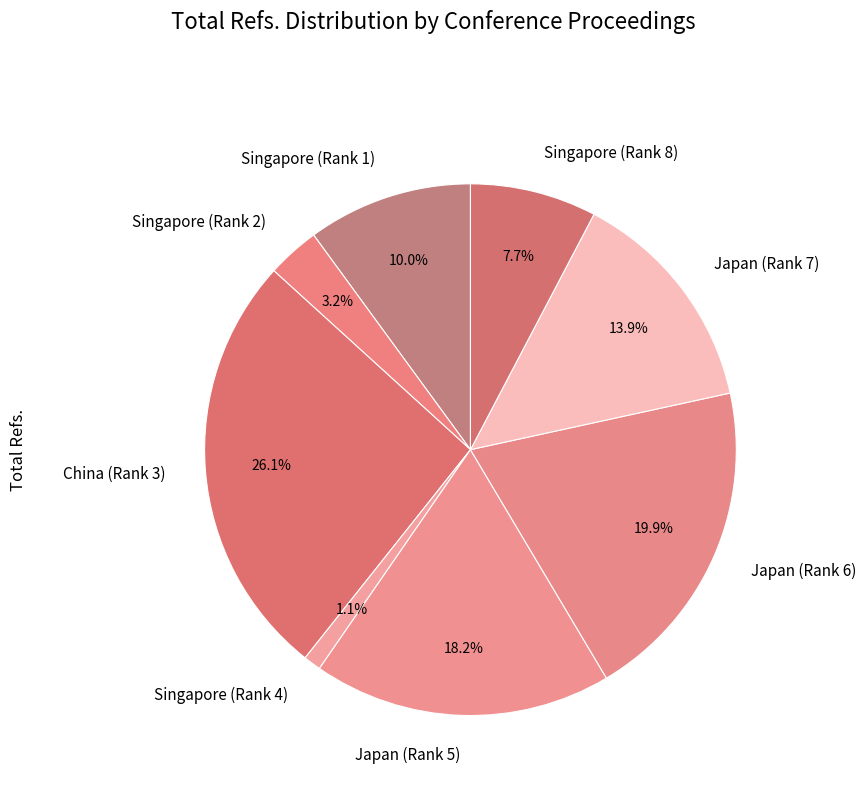

Does any single category account for the majority?

No